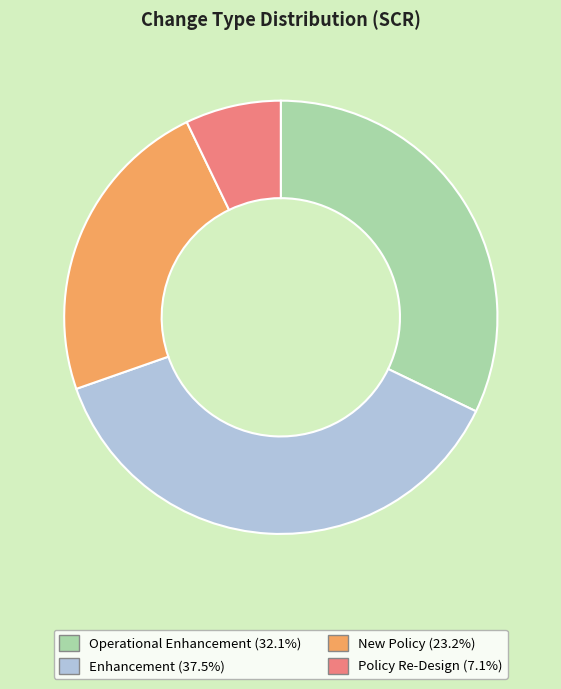

Combined, do New Policy and Policy Re-Design account for over 50%?

No